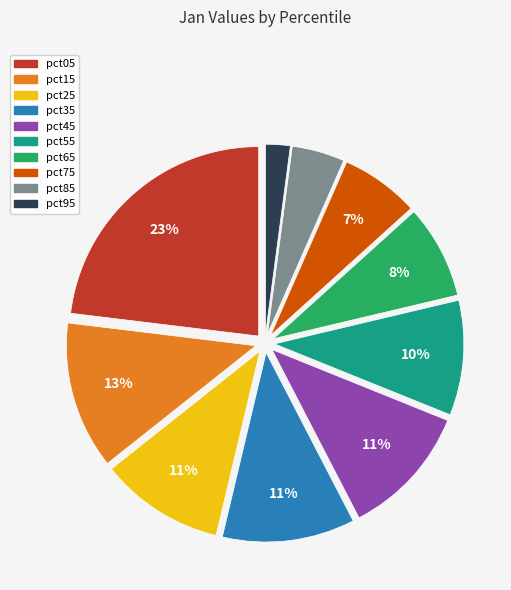

Which category has the biggest portion of the pie?

pct05